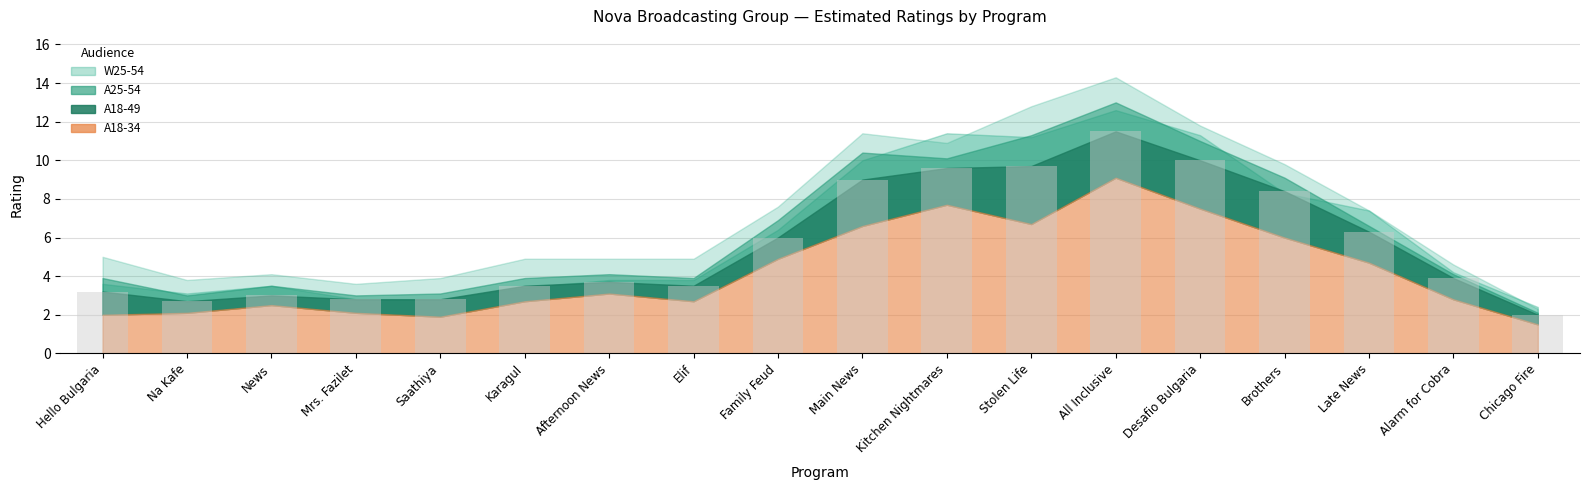

Does the chart contain any negative values?

No